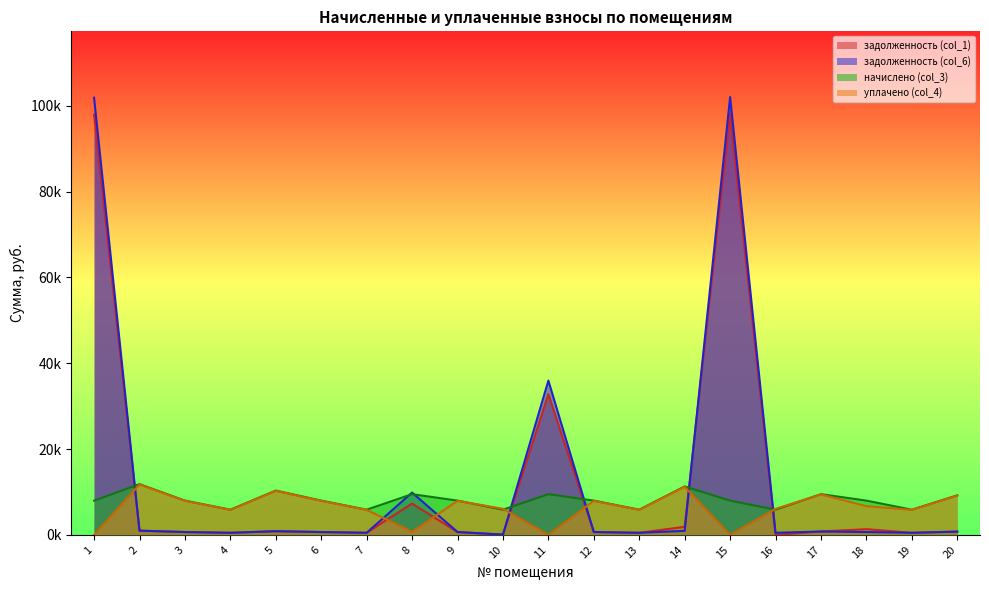

At which label is задолженность (col_1) closest to 49023?

11